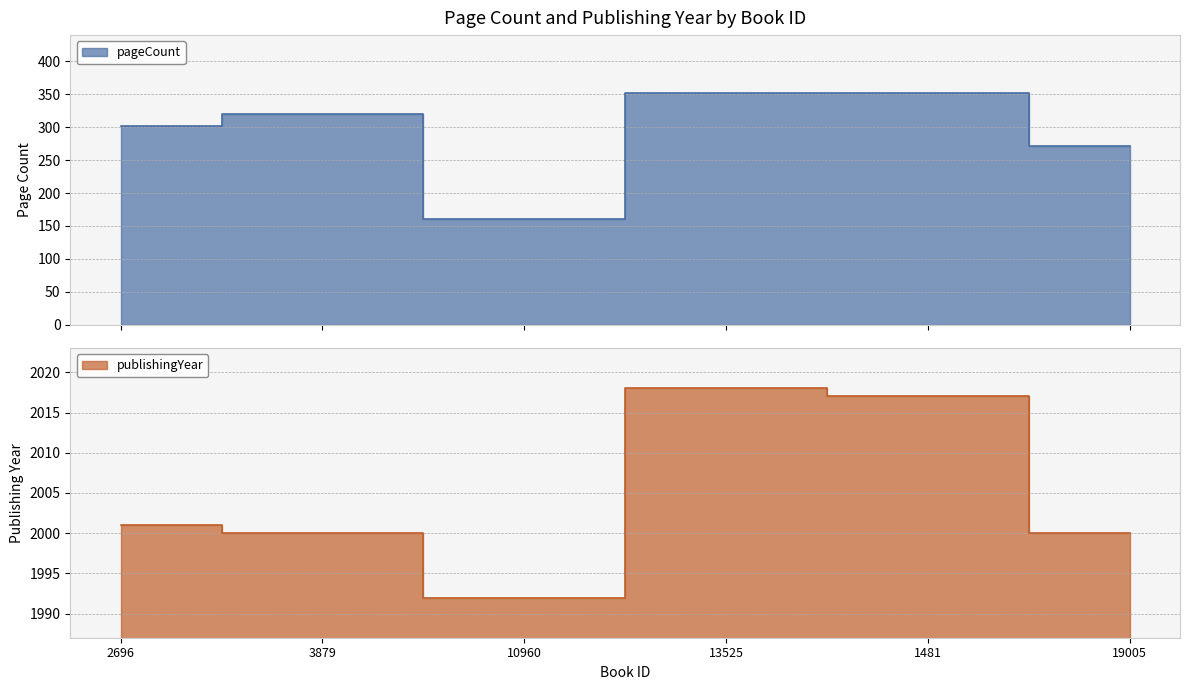

What is the value of the publishingYear point at the 6th from the left?

2000